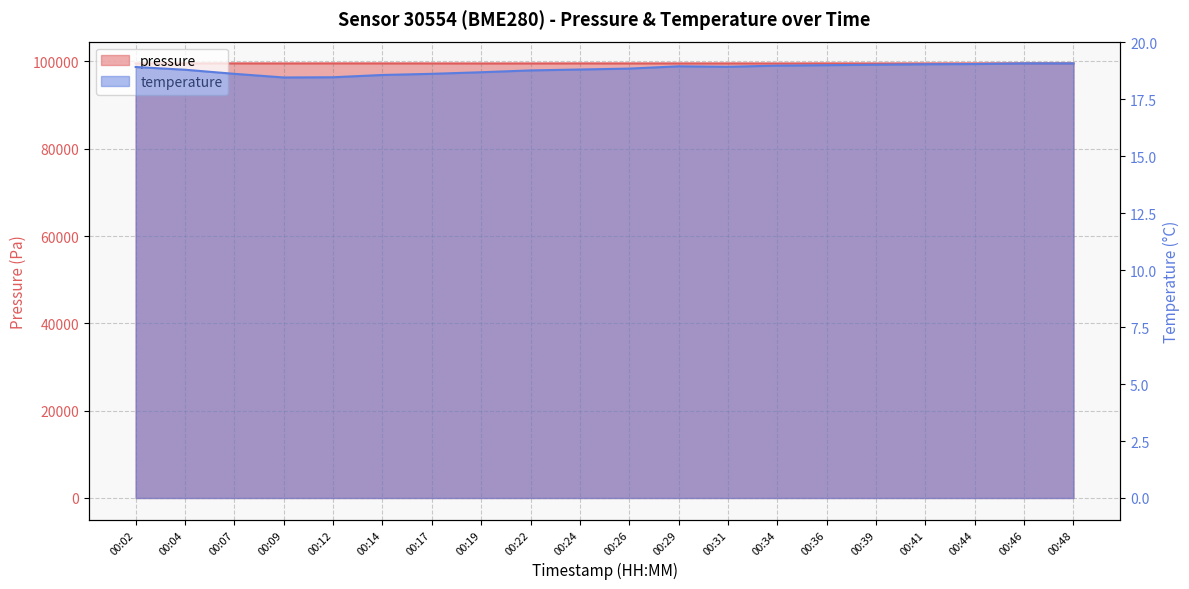

List the labels in order of temperature value, largest first.

00:46, 00:48, 00:44, 00:41, 00:39, 00:36, 00:34, 00:29, 00:31, 00:02, 00:26, 00:24, 00:04, 00:22, 00:19, 00:07, 00:17, 00:14, 00:12, 00:09